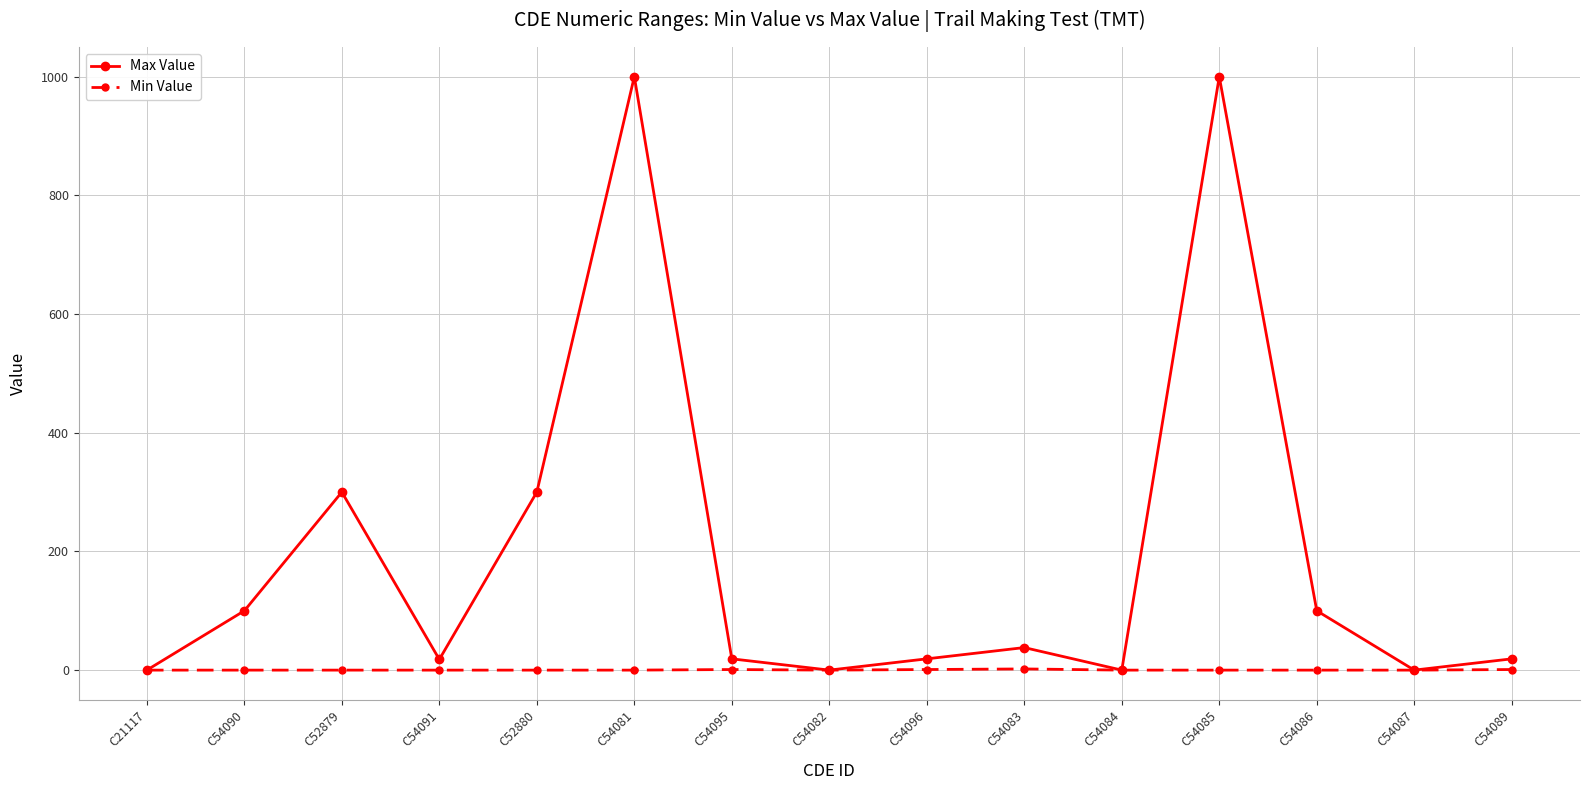

In Max Value, how many points are higher than both neighbors (excluding endpoints)?

4